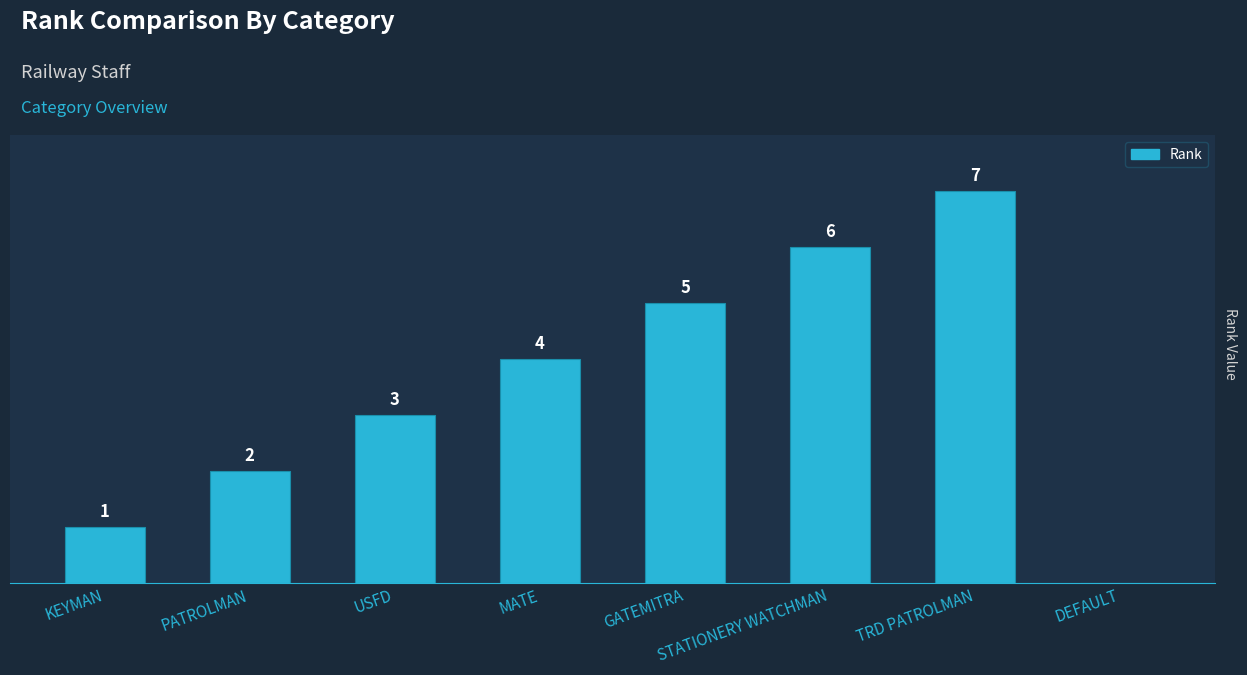

Which has a higher value, PATROLMAN or TRD PATROLMAN?

TRD PATROLMAN